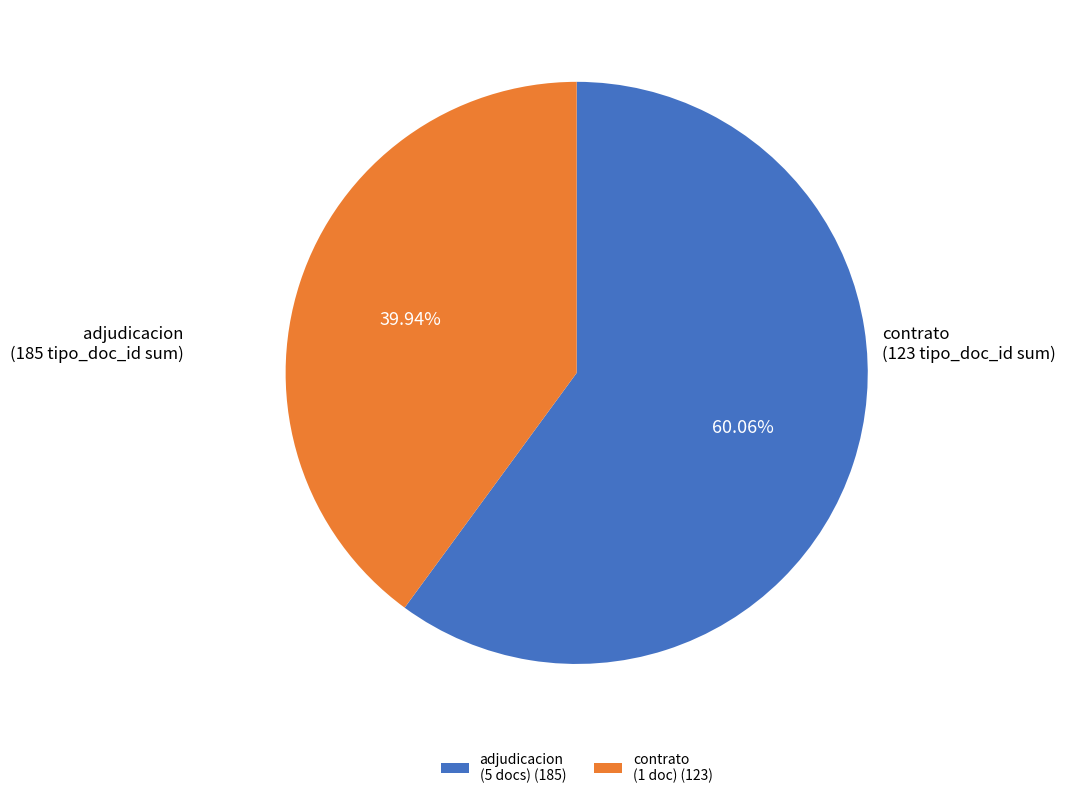

How many segments does this pie chart have?

2